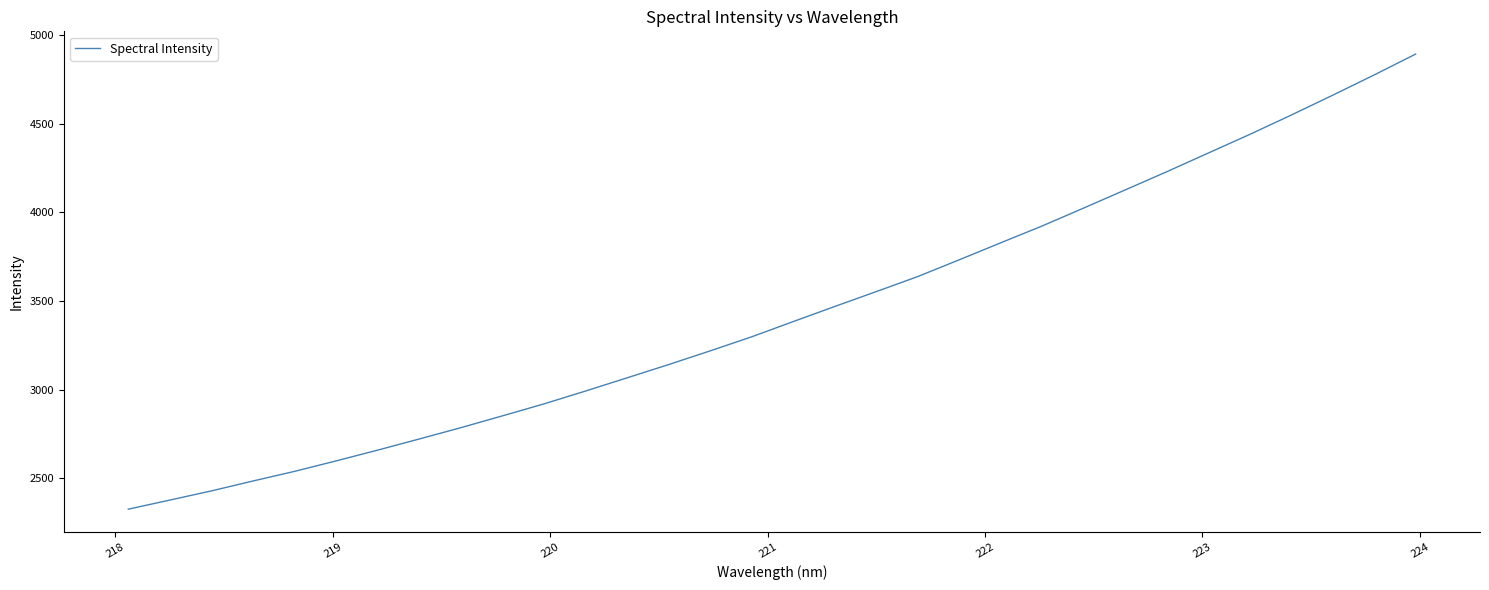

What is the difference between the maximum and minimum values?

2565.1